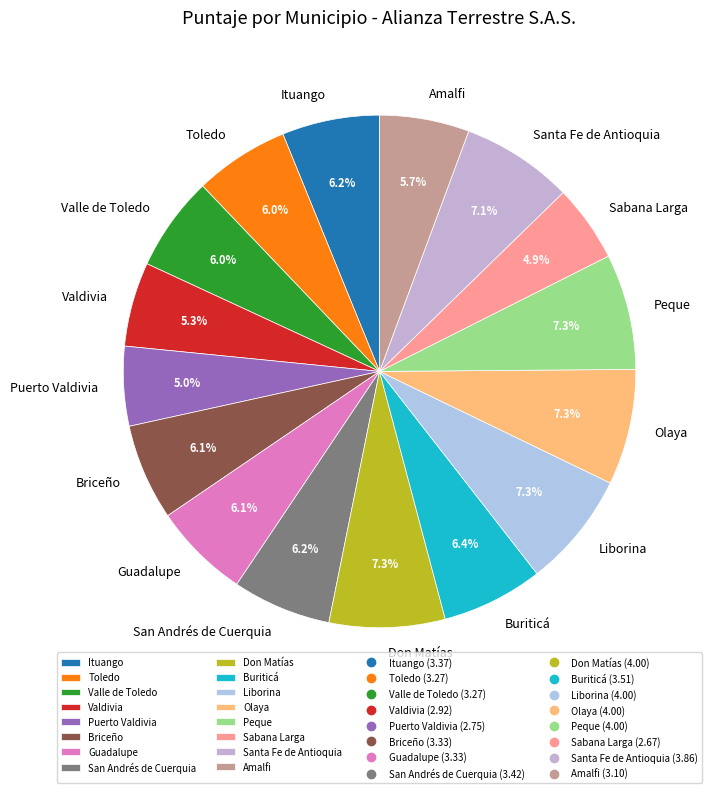

Which has a higher value, Puerto Valdivia or Liborina?

Liborina